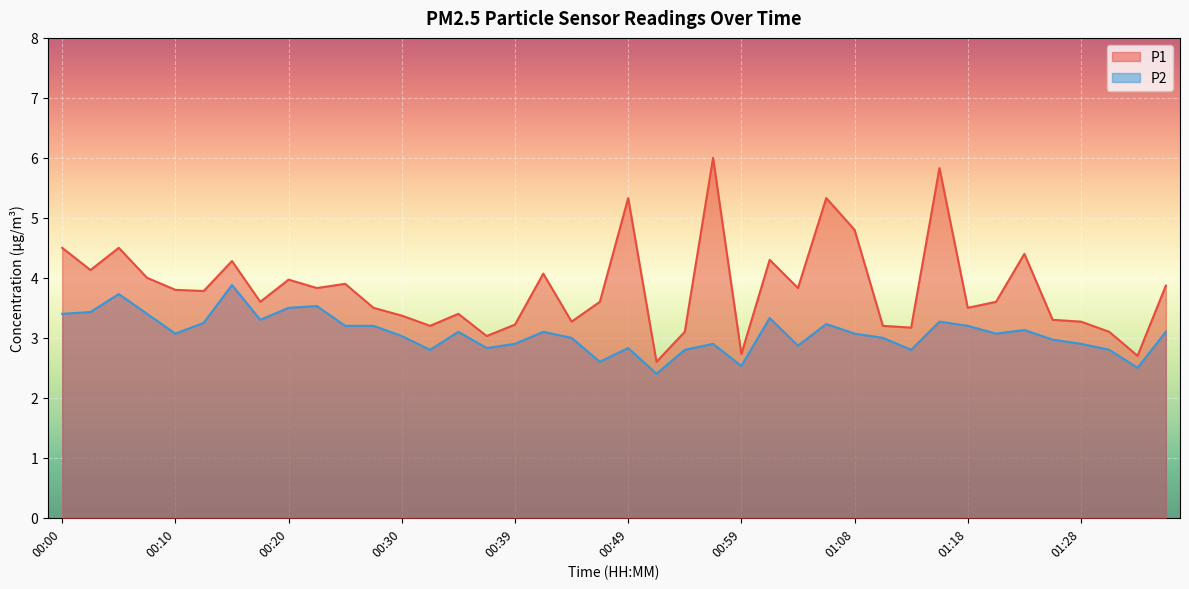

What is the average value of the P1 line series?

3.8